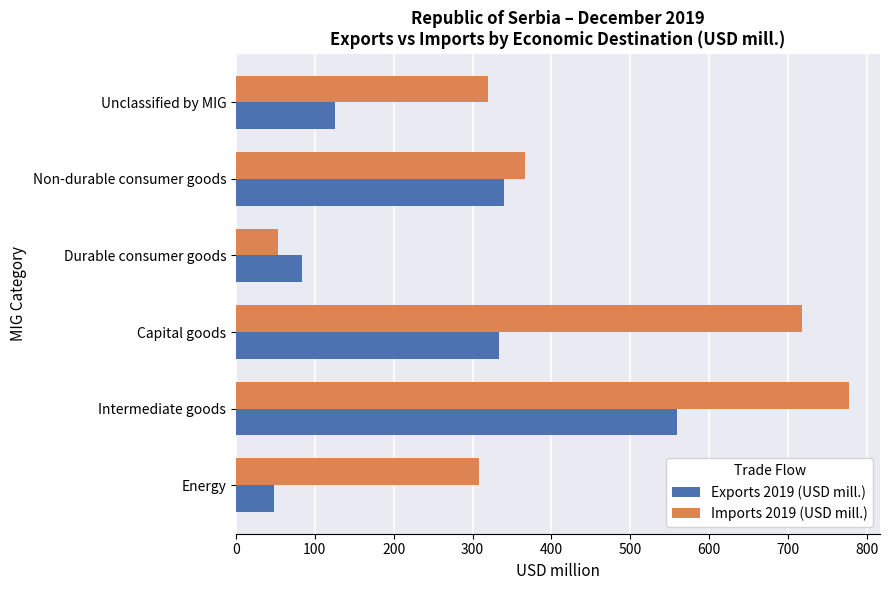

What is the sum of all Imports 2019 (USD mill.) values?

2543.9